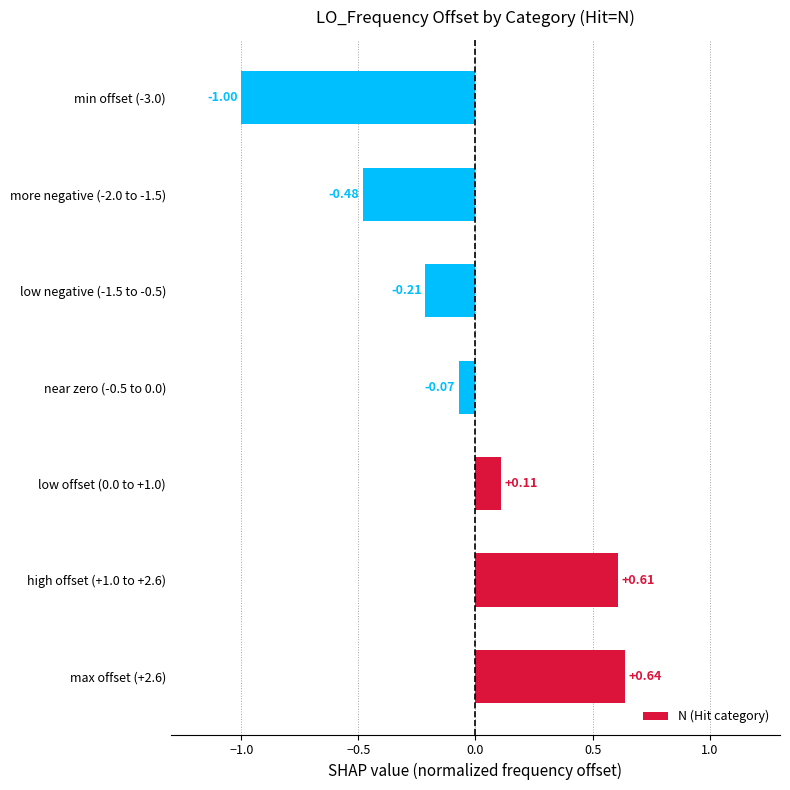

Which has a higher value, near zero (-0.5 to 0.0) or min offset (-3.0)?

near zero (-0.5 to 0.0)